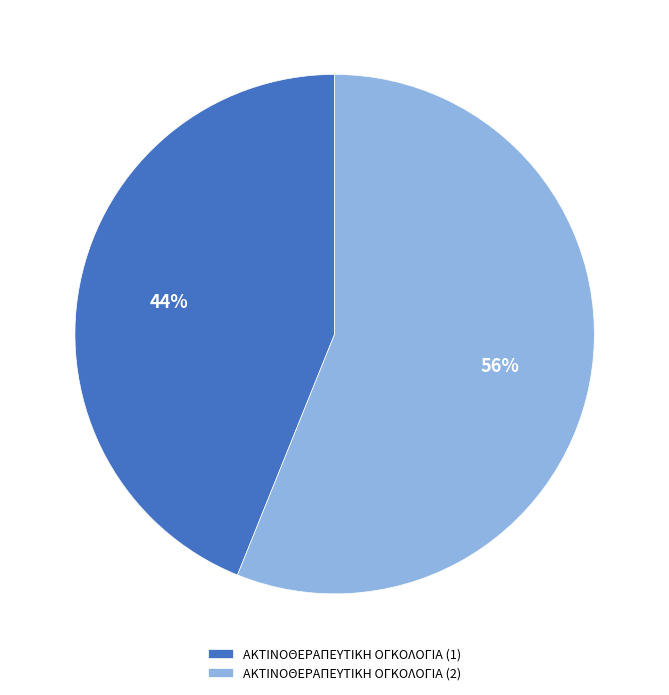

Is the sum of ΑΚΤΙΝΟΘΕΡΑΠΕΥΤΙΚΗ ΟΓΚΟΛΟΓΙΑ (1) and ΑΚΤΙΝΟΘΕΡΑΠΕΥΤΙΚΗ ΟΓΚΟΛΟΓΙΑ (2) greater than half?

Yes